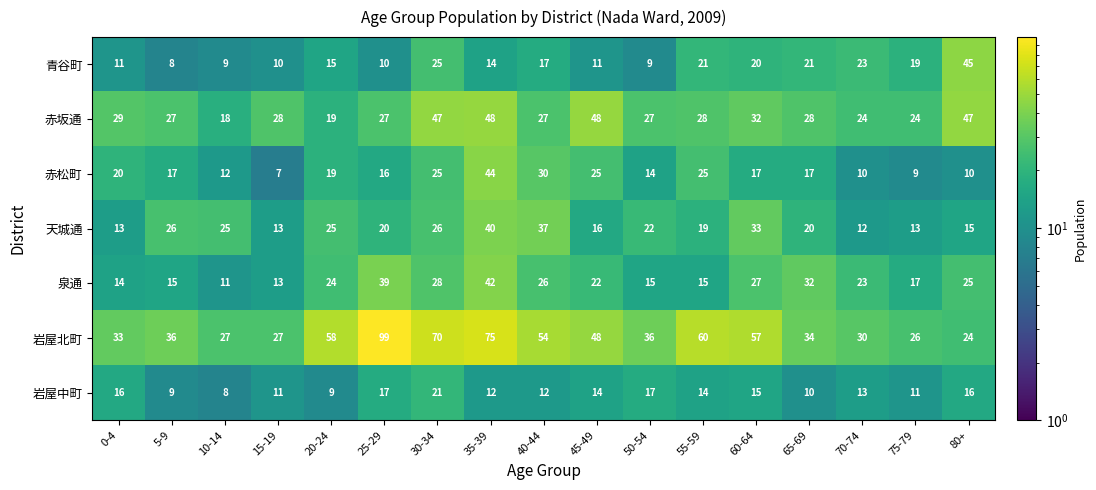

What is the greatest value displayed?

99